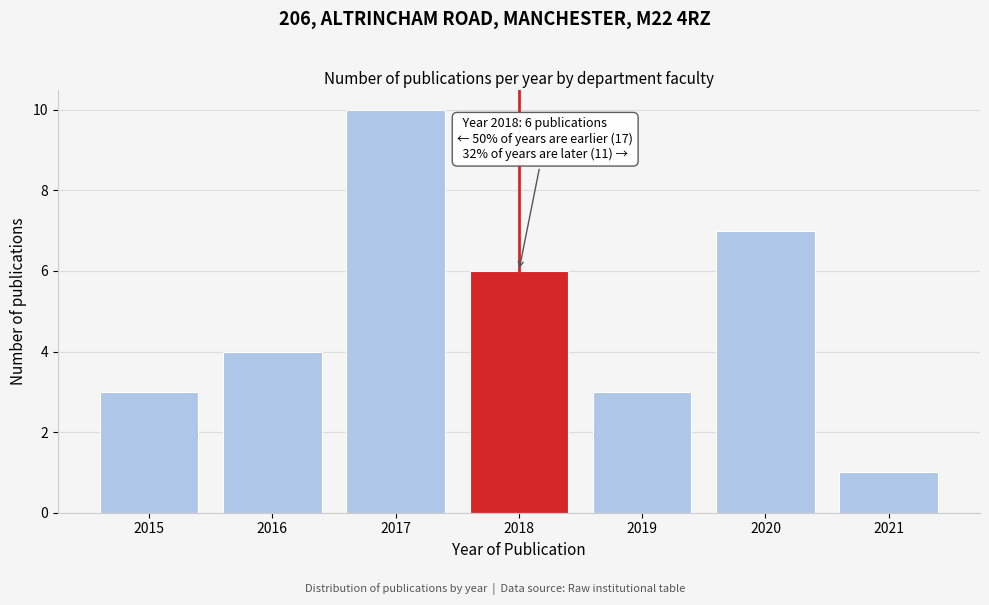

Reading right to left, transcribe all the data shown in this chart.

2021=1	2020=7	2019=3	2018=6	2017=10	2016=4	2015=3